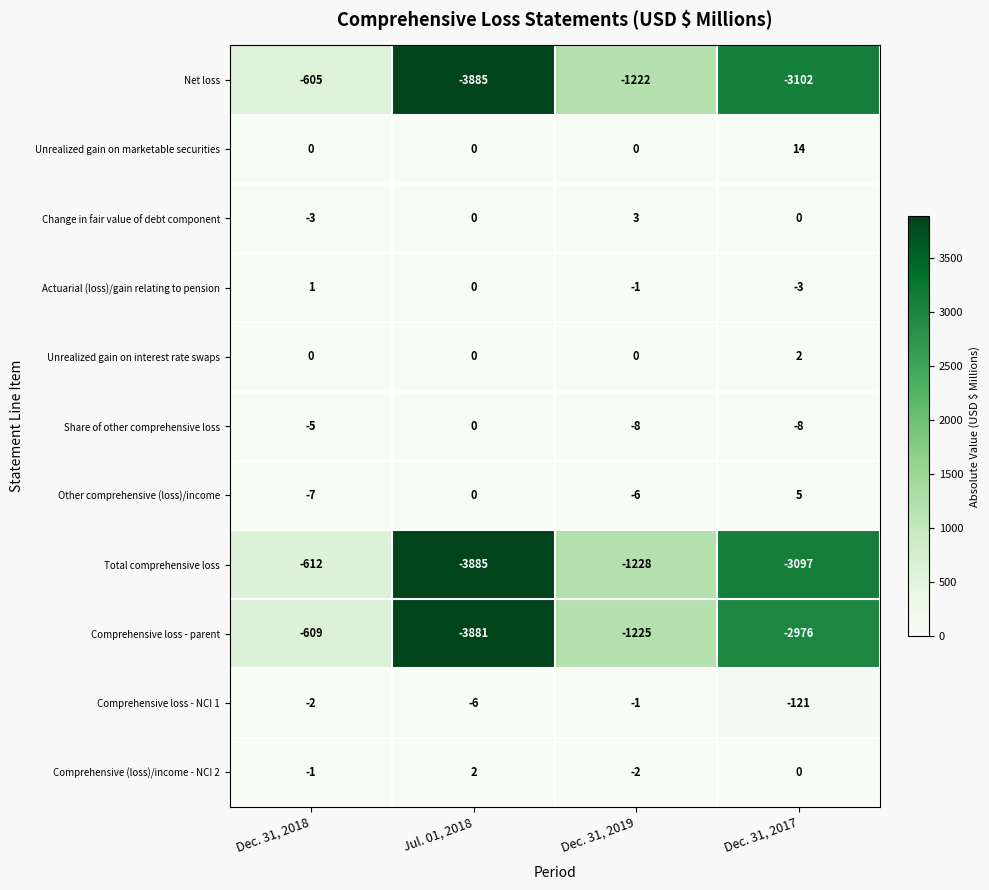

What is the lowest value of the Change in fair value of debt component series?

-3